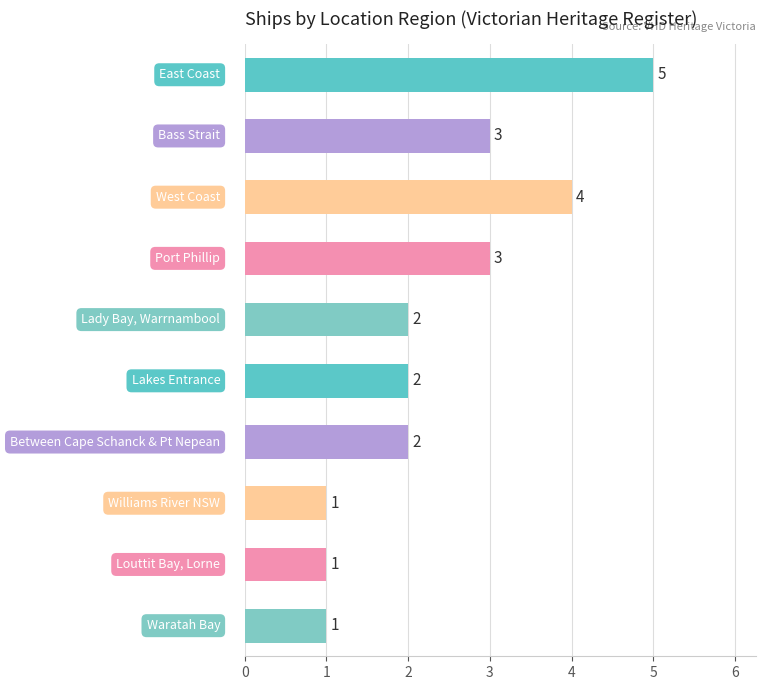

How many values are between 1 and 3?

8